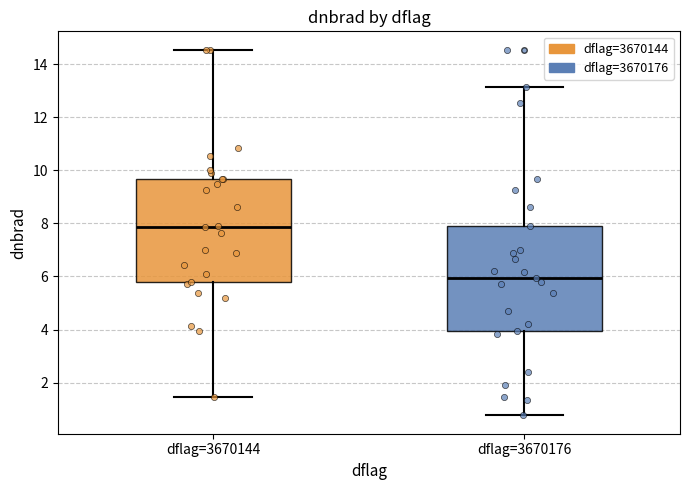

Which box's median line is the highest?

dflag=3670144